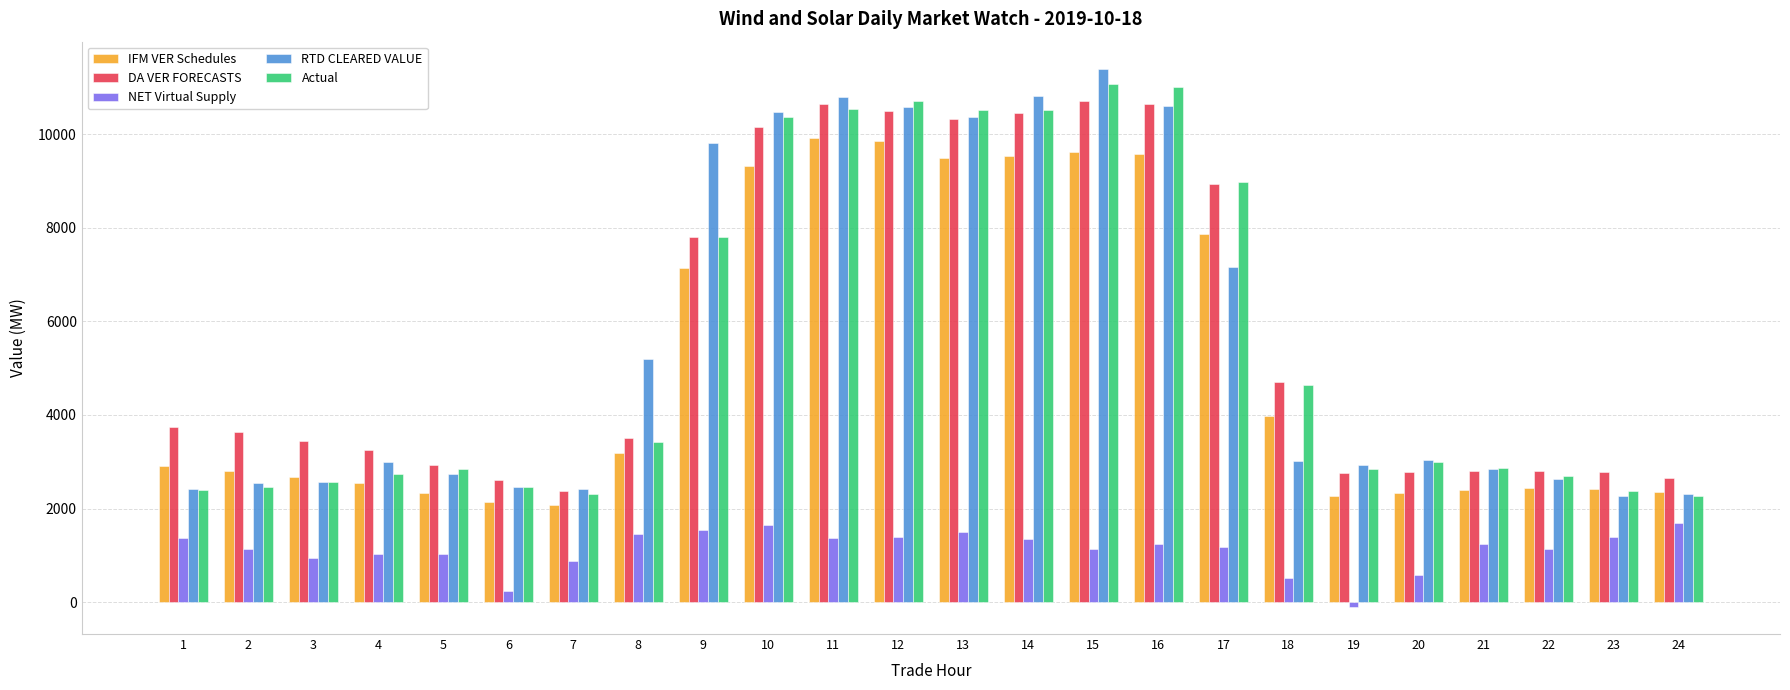

Count the number of categories in the chart.

24